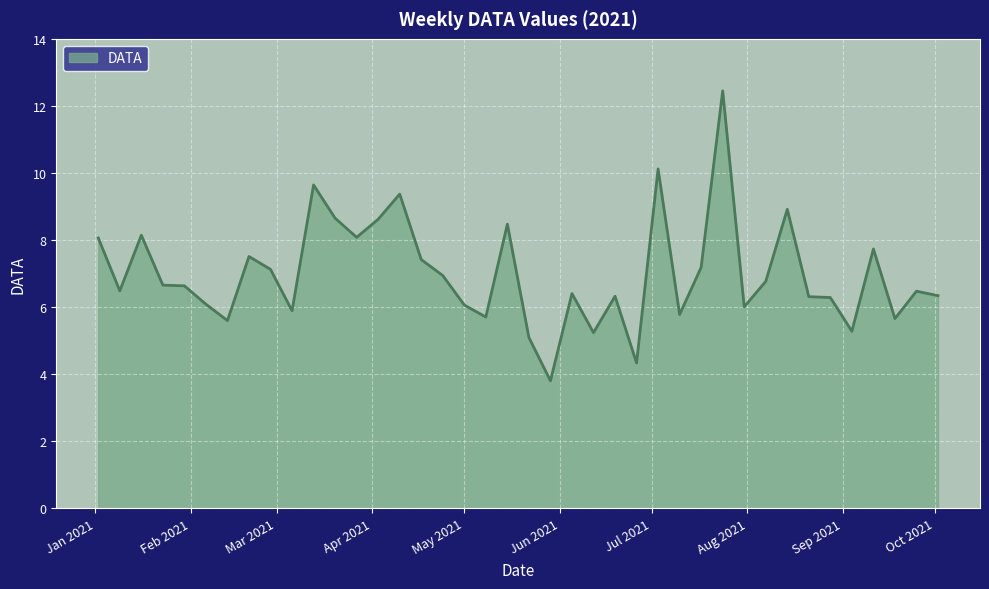

What is the difference between the maximum and minimum values?

8.6